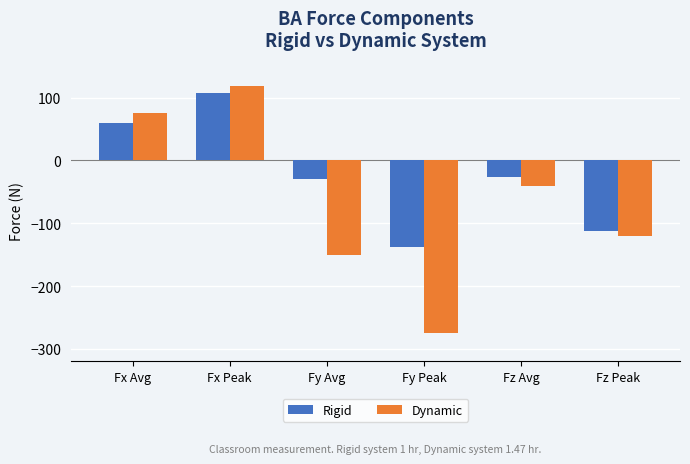

What is the maximum value for Dynamic?

118.0